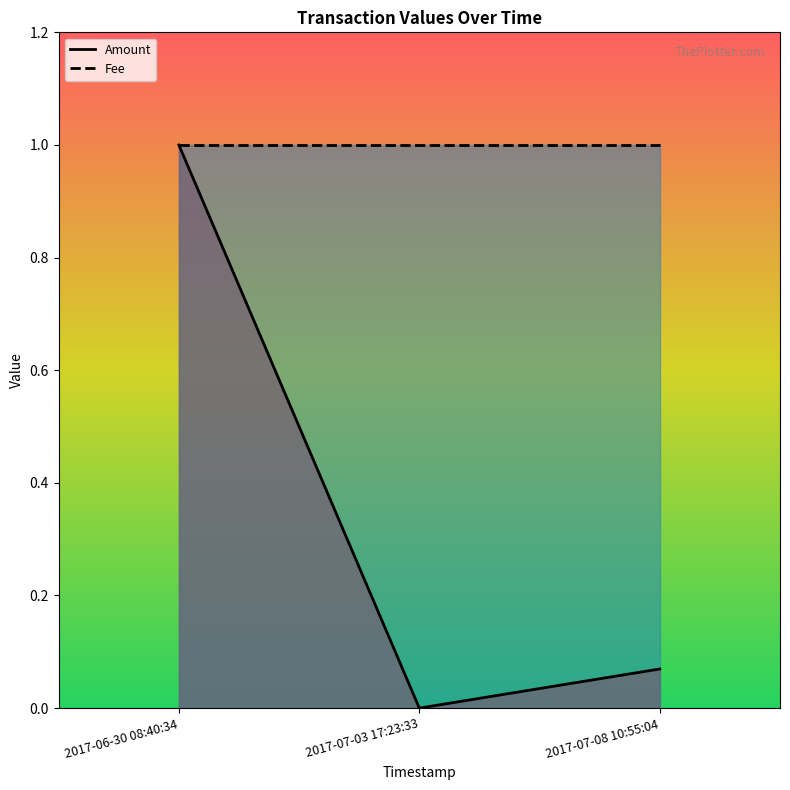

What is the average value of the Amount series?

0.4